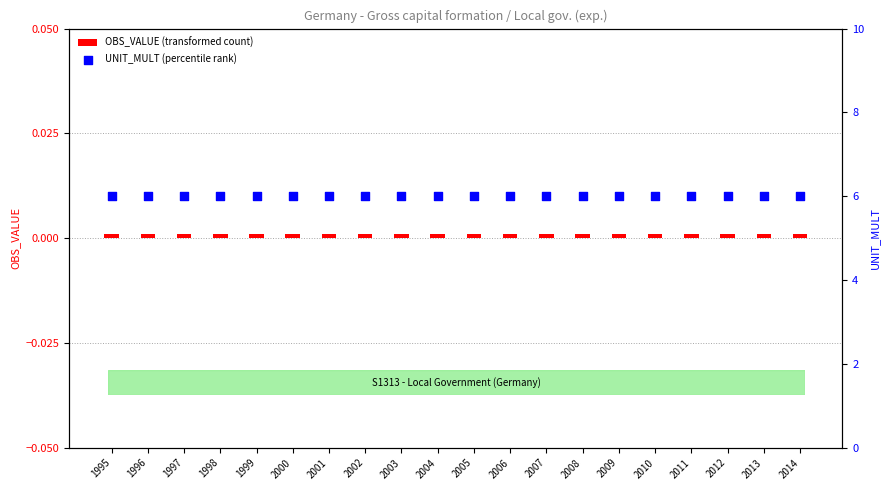

What are all the series names shown in the legend?

OBS_VALUE (transformed count), UNIT_MULT (percentile)